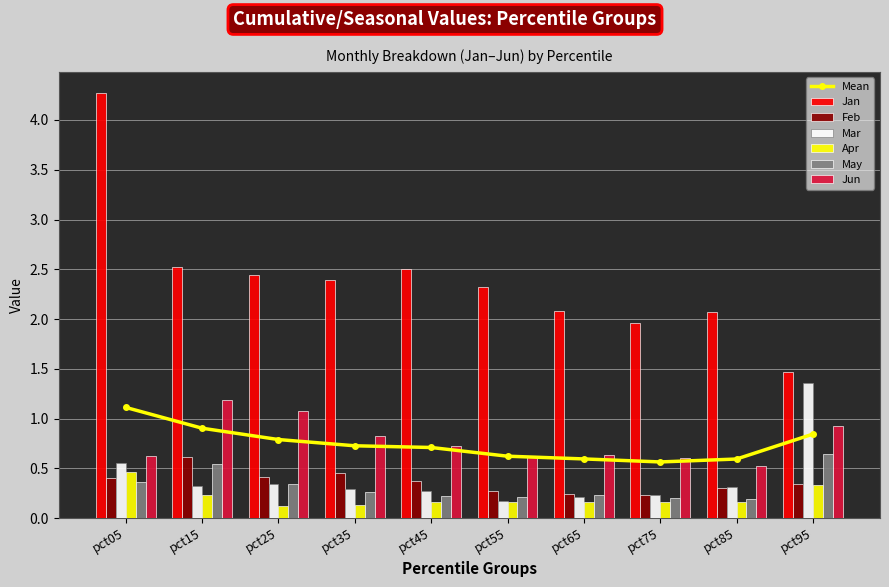

How many groups of bars are there?

10